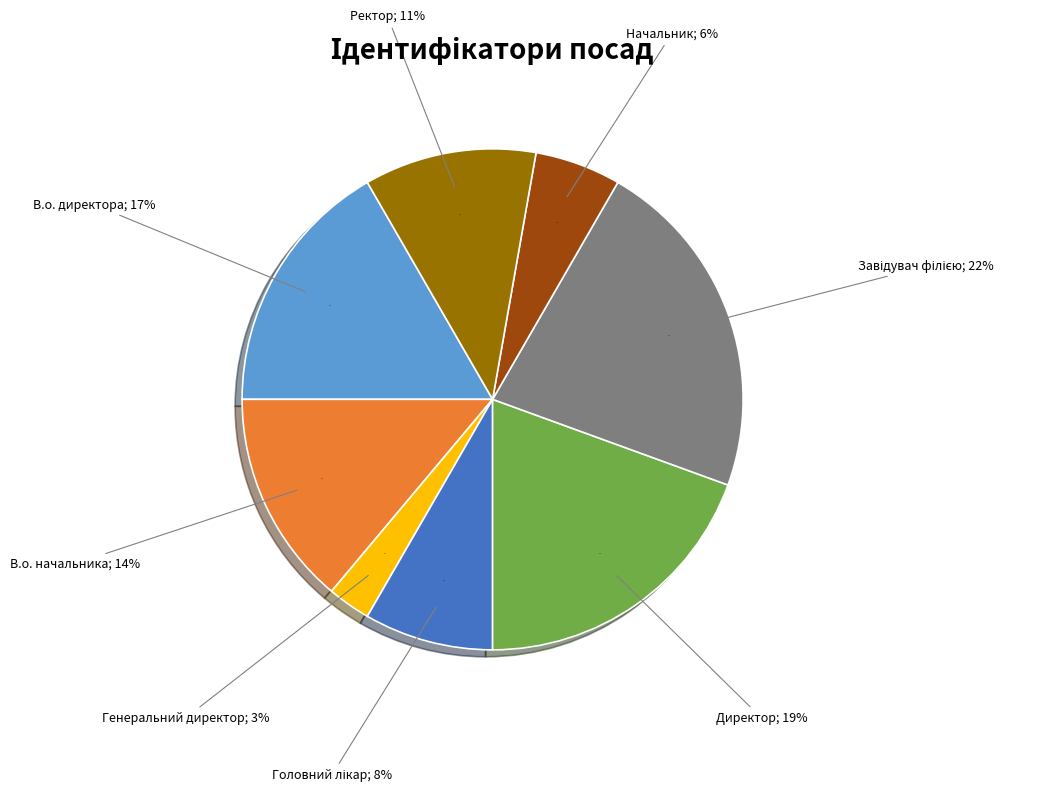

True or false: Директор accounts for 19% of the total.

True